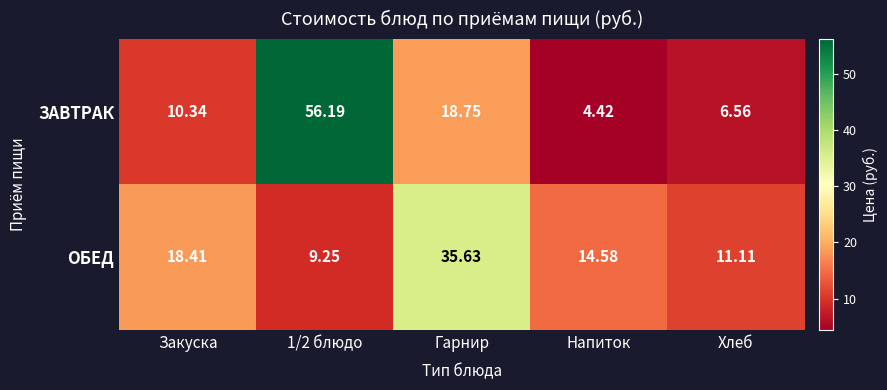

How many data points in ОБЕД are above 14?

3